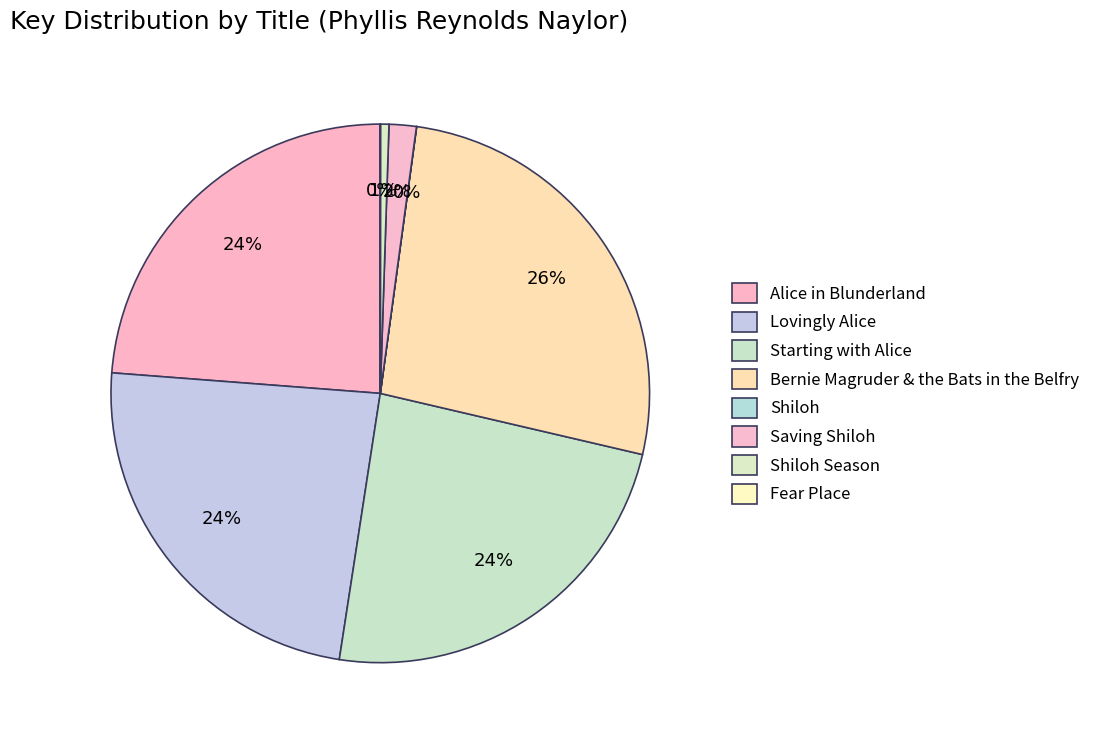

Is it true that Lovingly Alice is 24% of the pie?

True